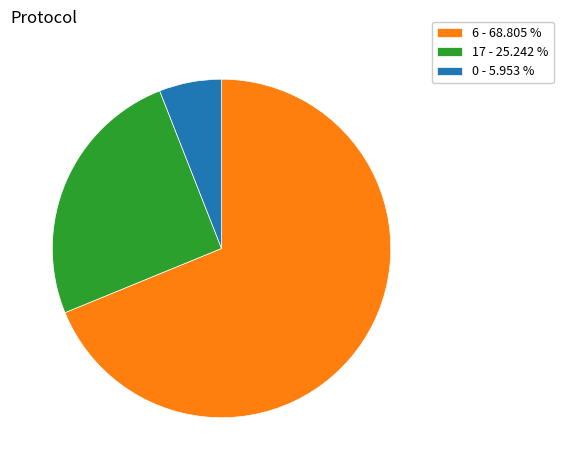

Rank the categories by value from highest to lowest.

6 - 68.805 %, 17 - 25.242 %, 0 - 5.953 %